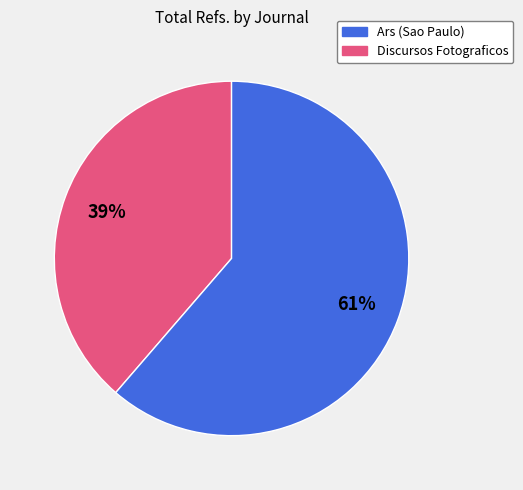

To the nearest percent, what is the average slice percentage?

50%